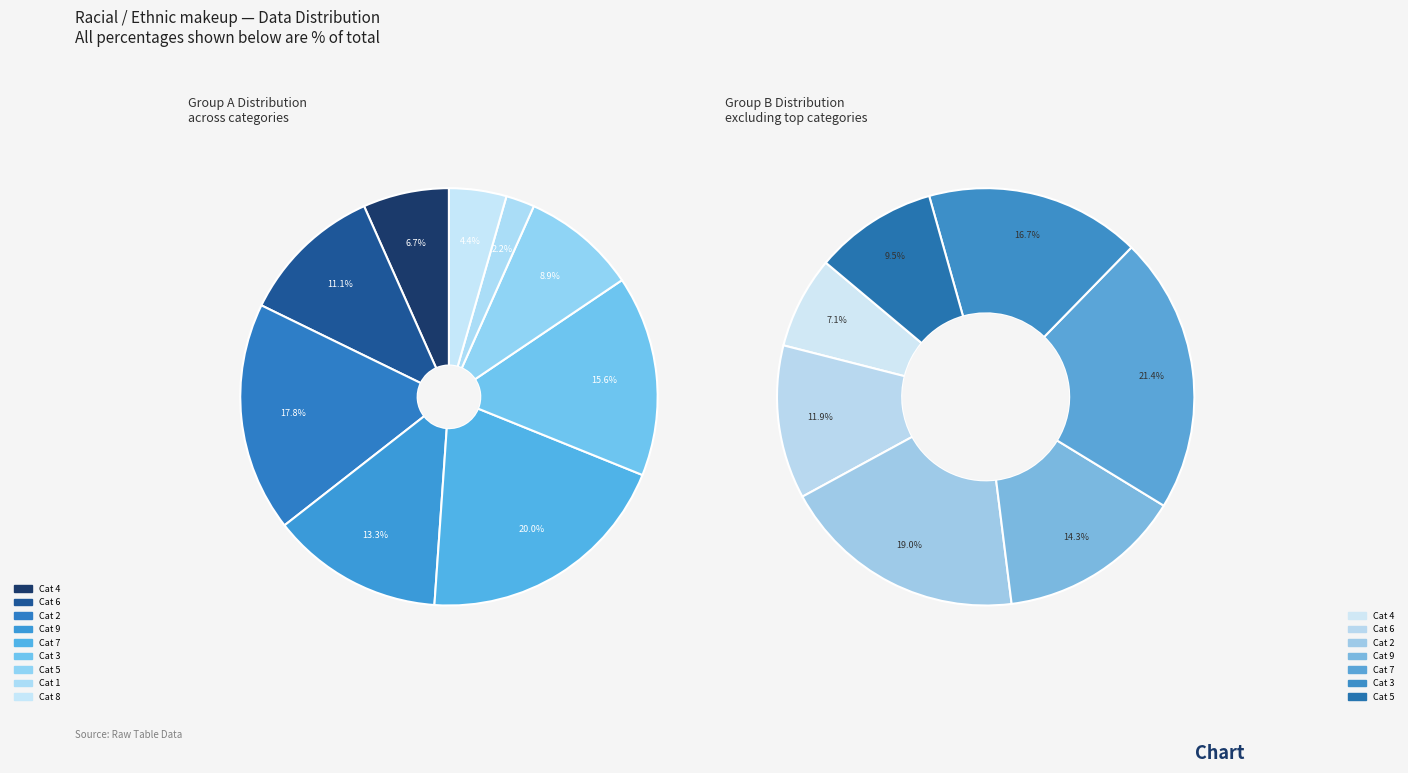

To the nearest percent, what is the difference between the 7 and 2 slice percentages?

2%